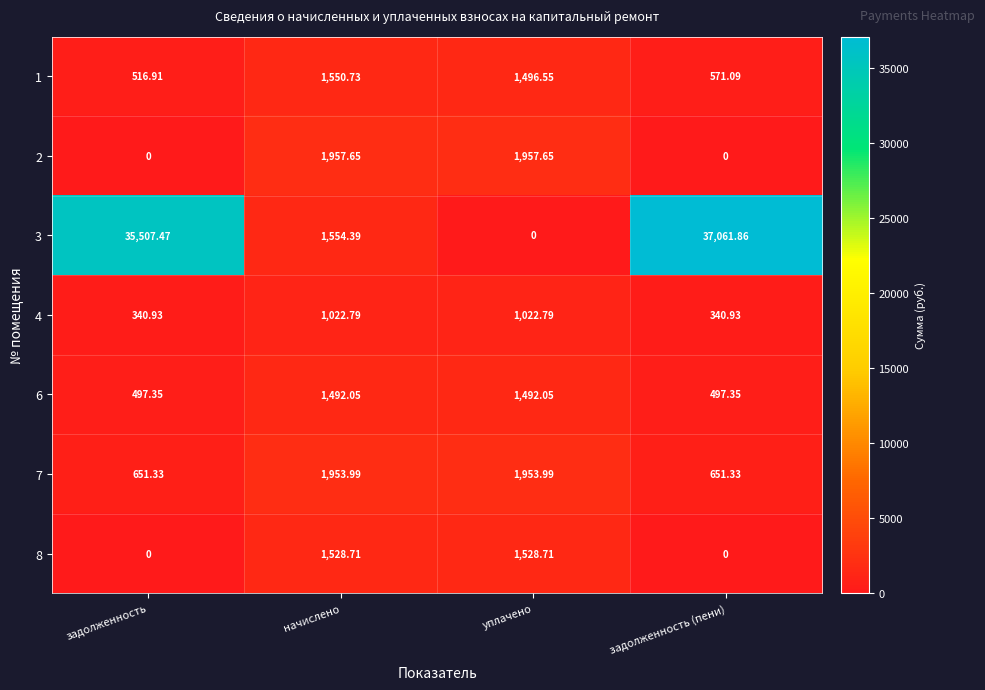

Which label corresponds to the largest value in the chart?

задолженность (пени)